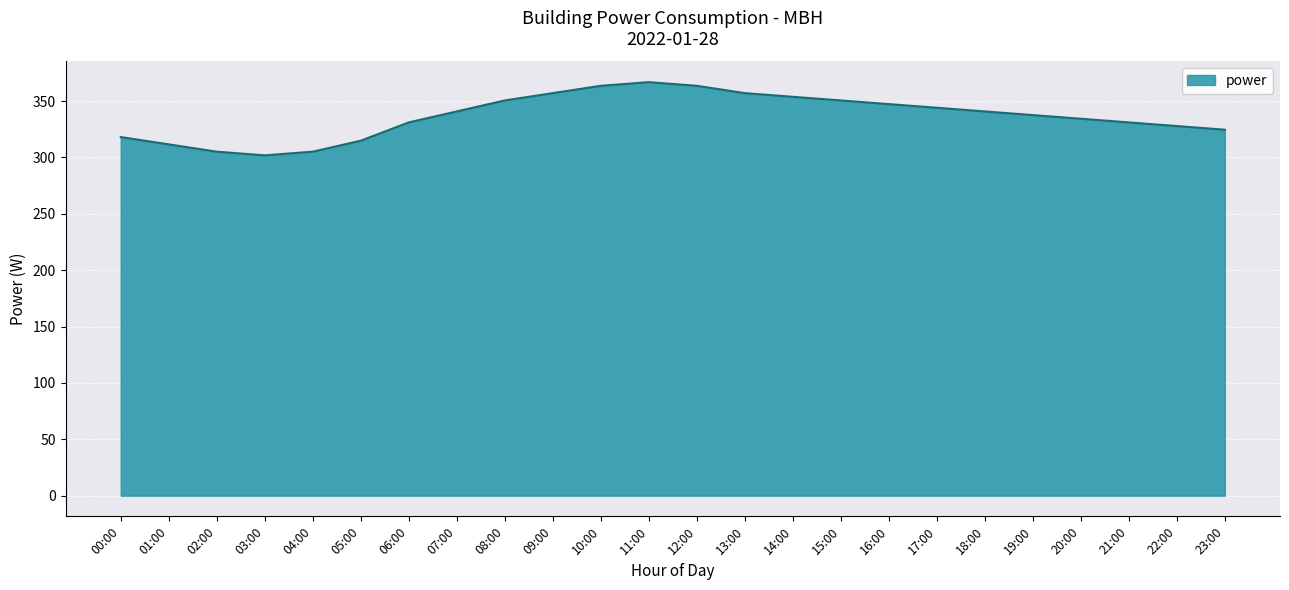

What is the difference between the maximum and minimum values?

64.9